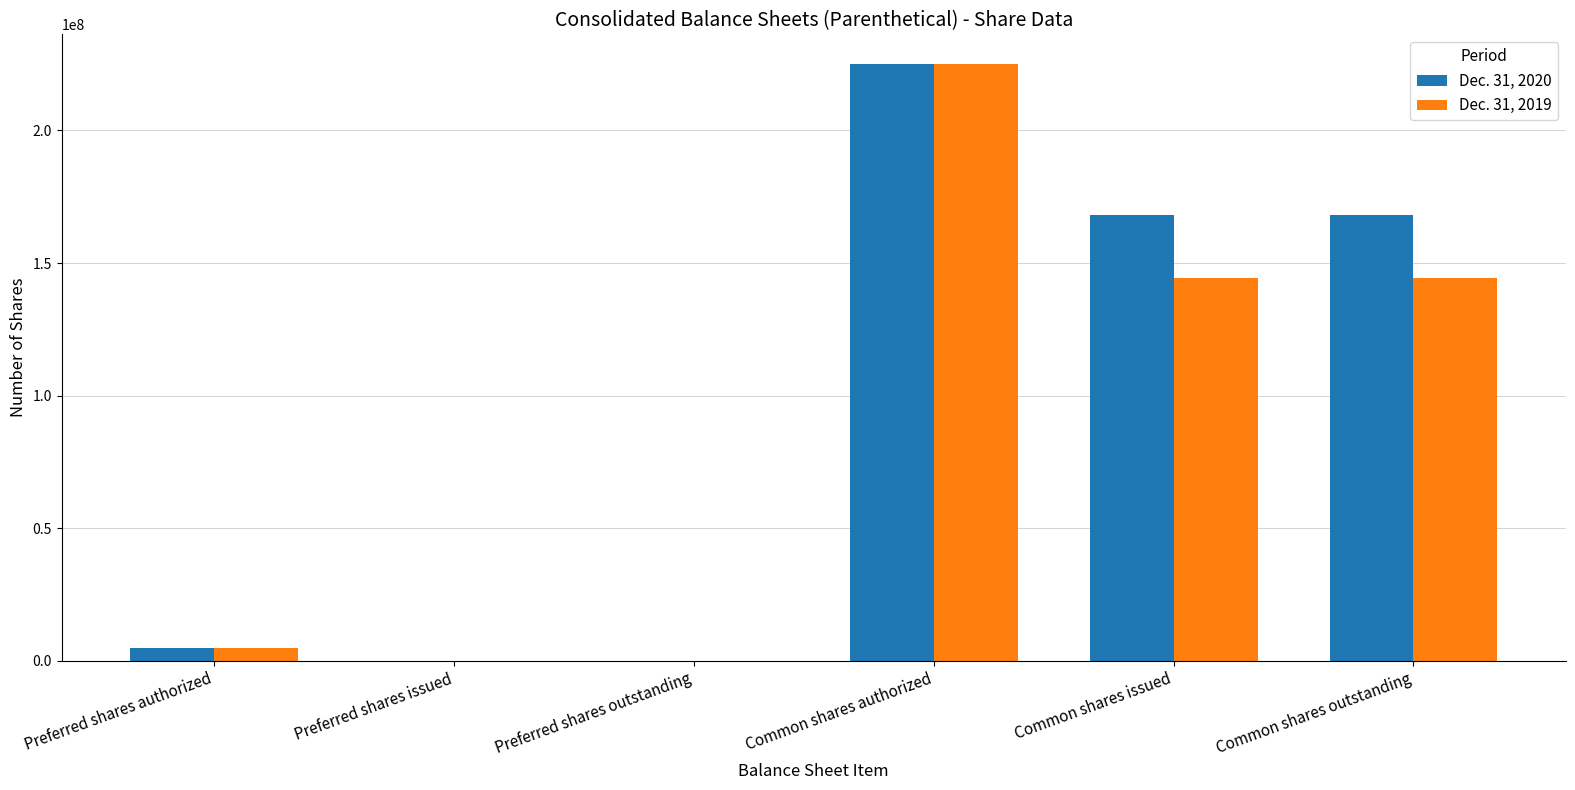

What is the sum of the Dec. 31, 2020 values at Preferred shares authorized and Preferred shares issued?

5000000